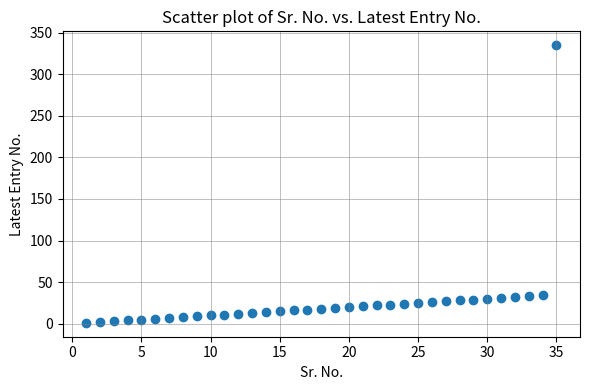

What is the range of Y values (max minus min)?

334